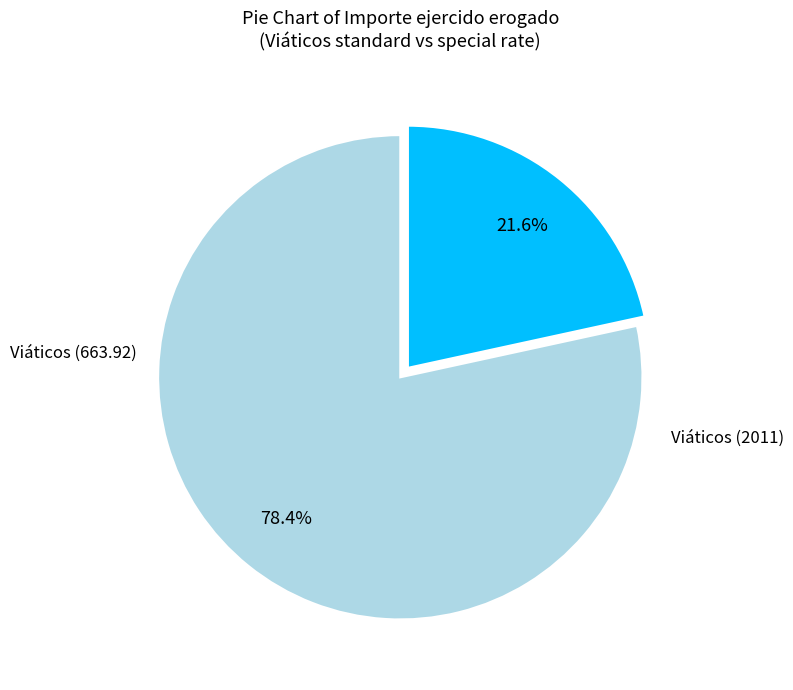

To the nearest percent, what is the average slice percentage?

50%